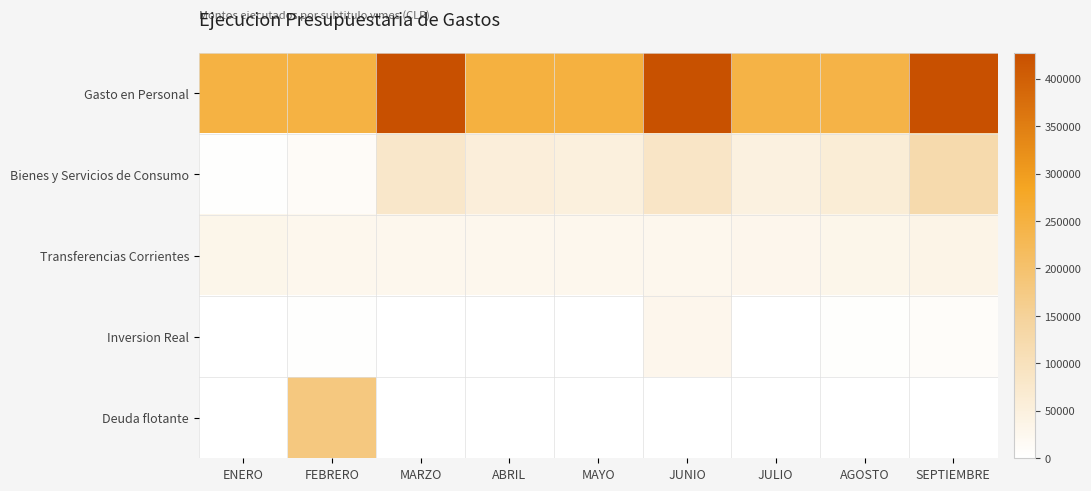

Count the number of categories in the chart.

9